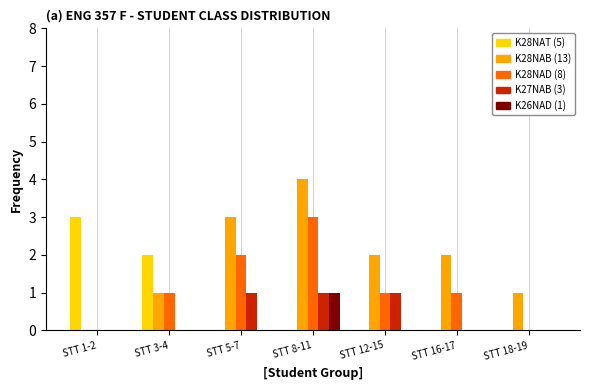

Reading left to right, list all the values displayed in this chart.

K28NAT: 3	2	0	0	0	0	0
K28NAB: 0	1	3	4	2	2	1
K28NAD: 0	1	2	3	1	1	0
K27NAB: 0	0	1	1	1	0	0
K26NAD: 0	0	0	1	0	0	0